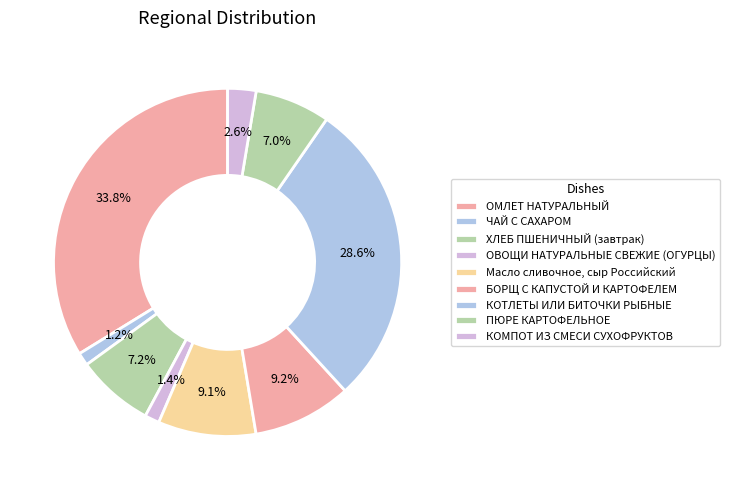

Is there any slice that represents more than half of the pie?

No